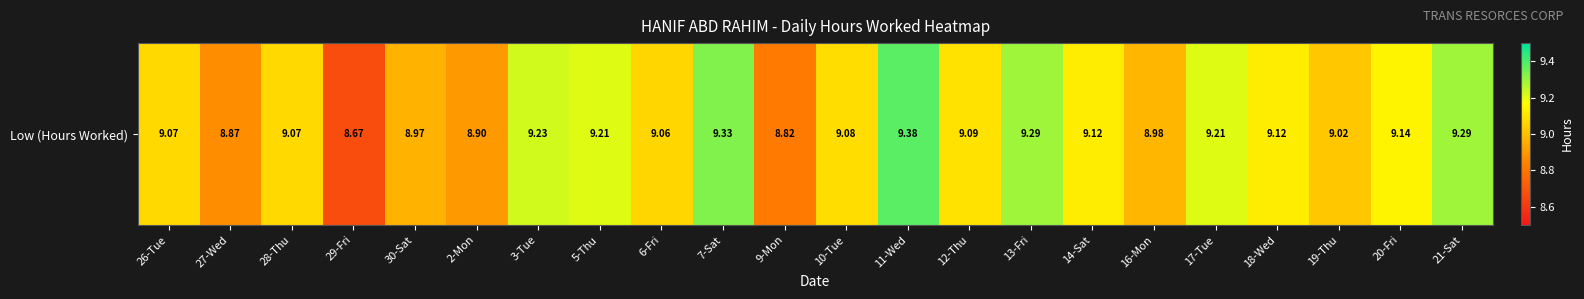

What is the sum of all values?

199.9